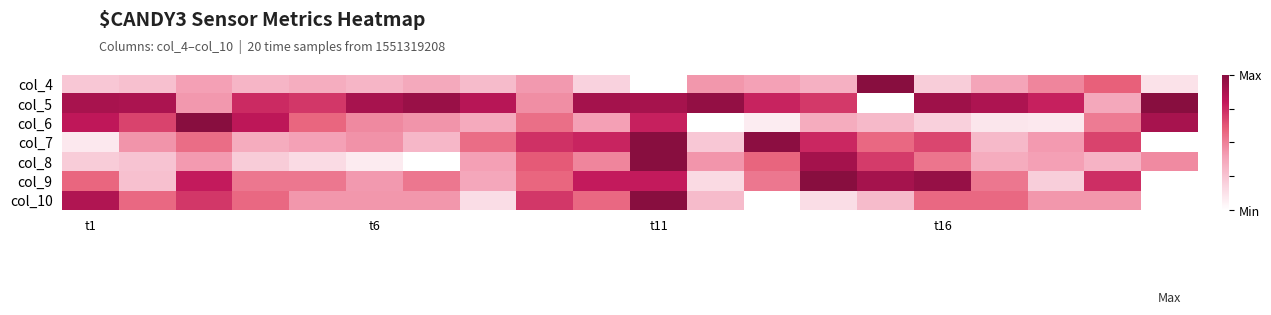

At how many categories does at least one series exceed 0?

20